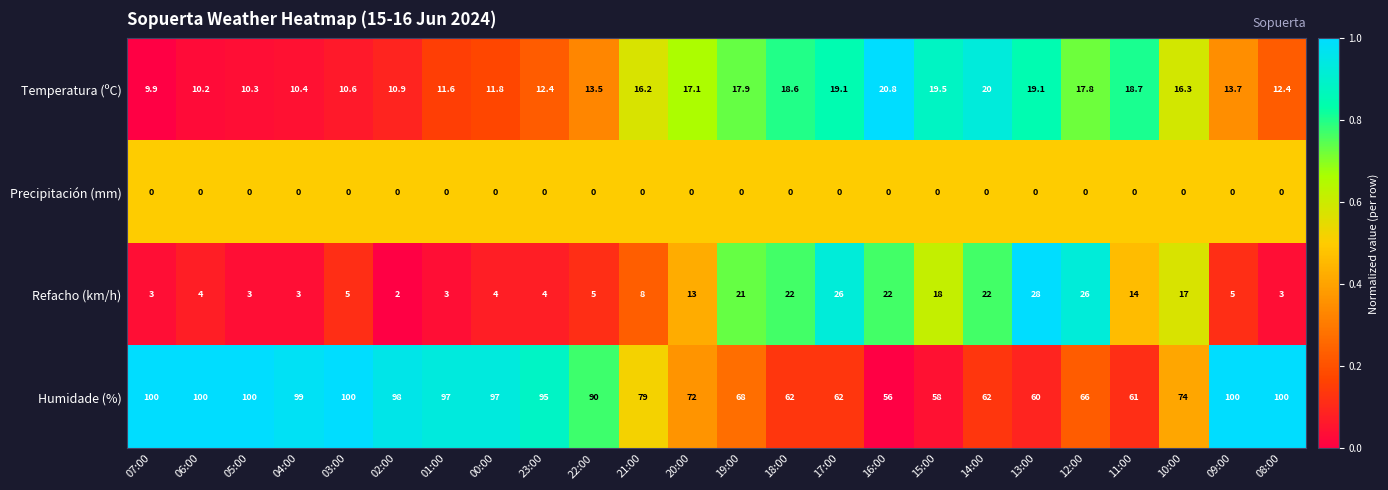

Between 02:00 and 18:00, which series saw the biggest shift?

Humidade (%)